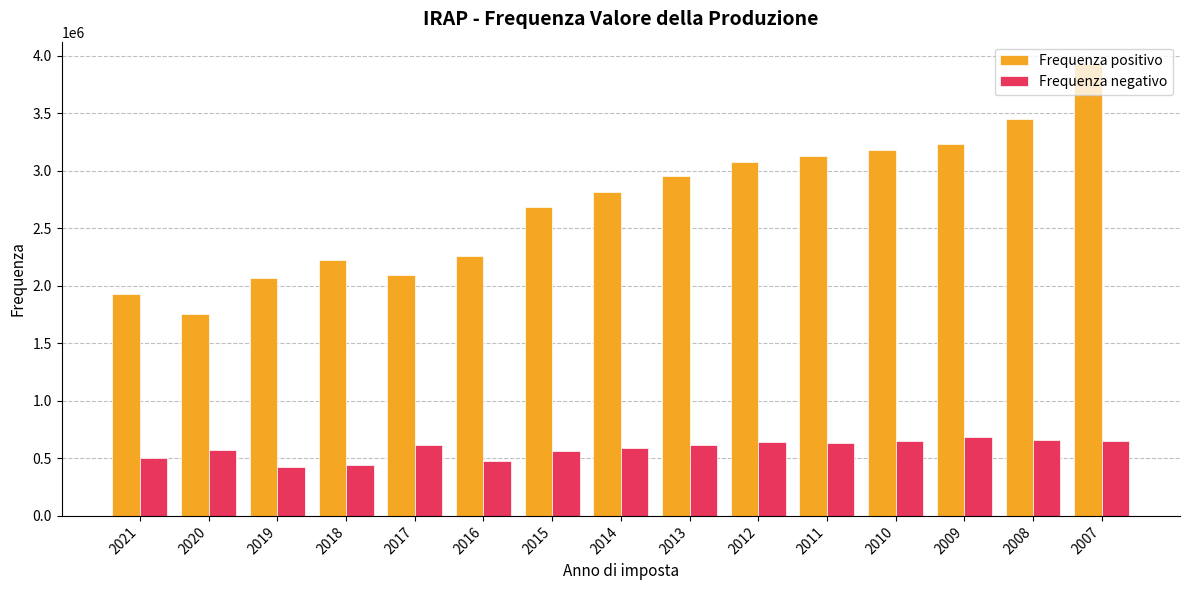

What is the smallest value displayed?

428761